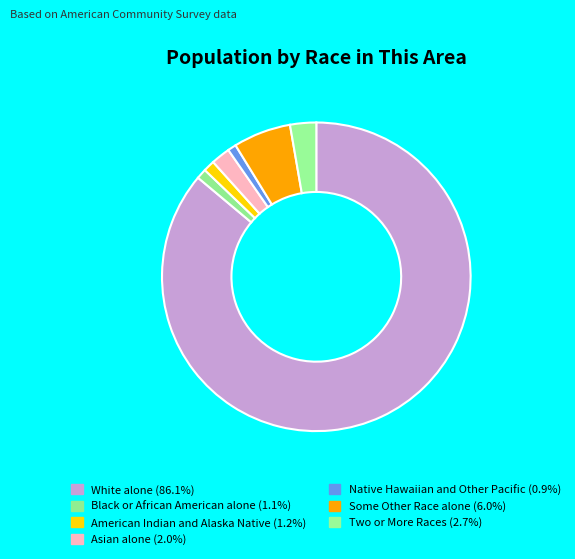

How many slices are in this pie chart?

7